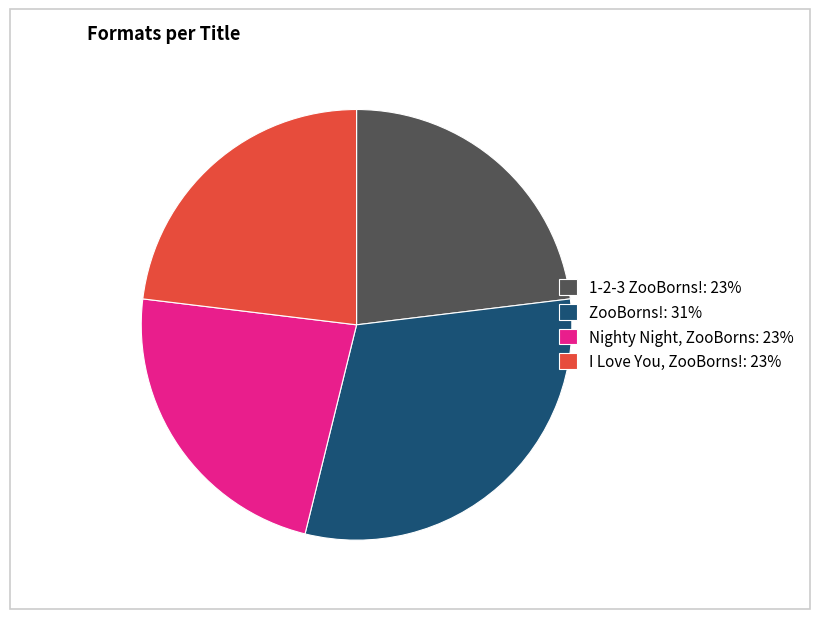

Combined, do ZooBorns!: 31% and I Love You, ZooBorns!: 23% account for over 50%?

Yes